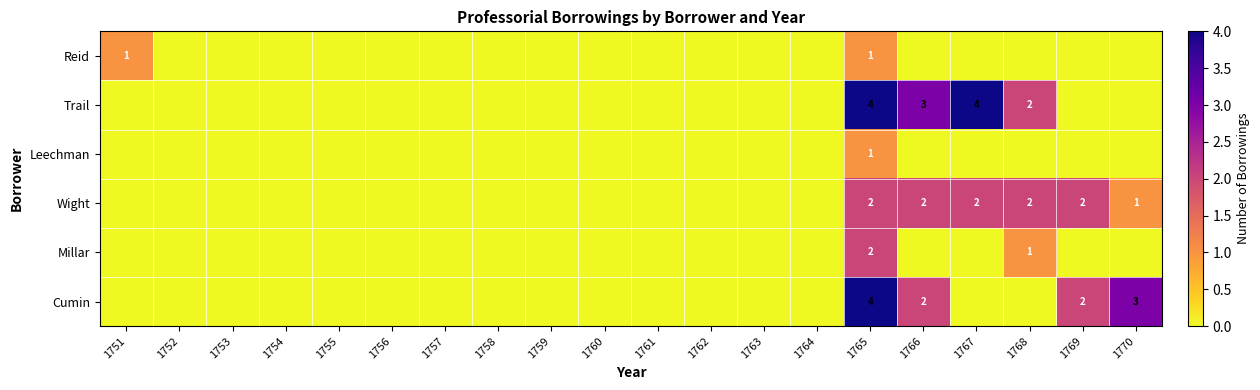

True or false: Leechman has a value of 1 at 1765.

True